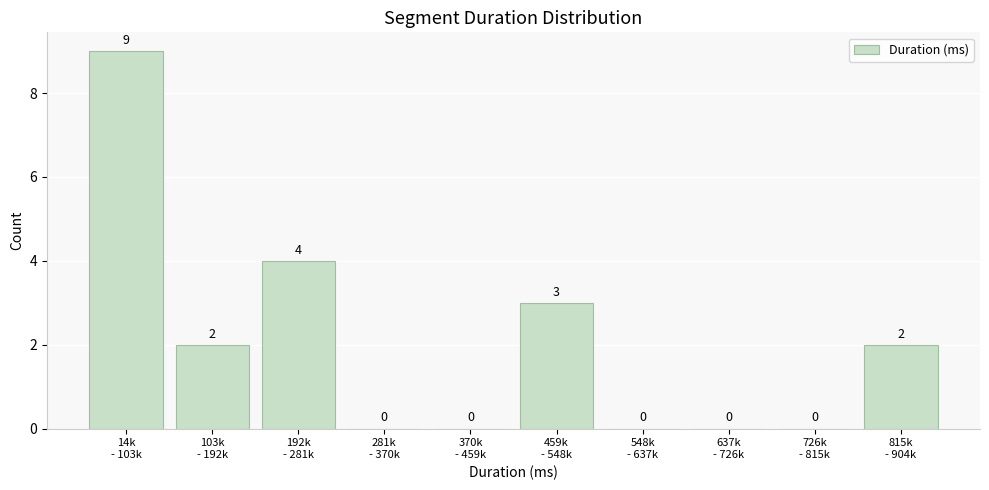

How many values are between 0 and 3?

8